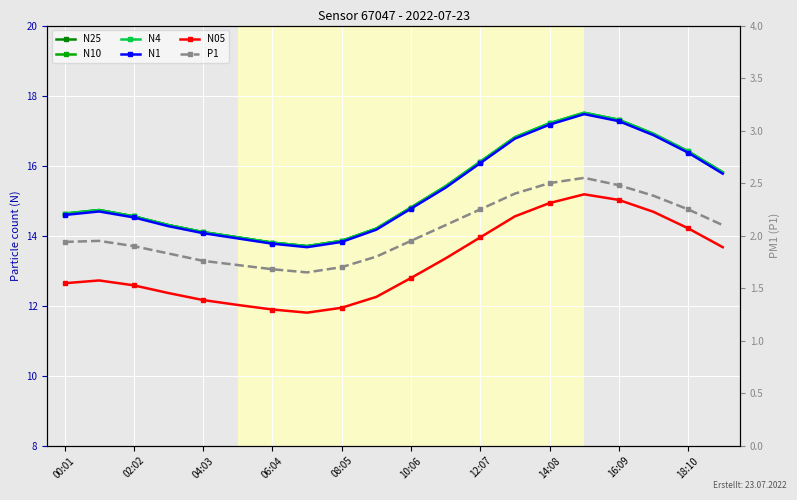

True or false: N25 and N10 cross at least once.

False